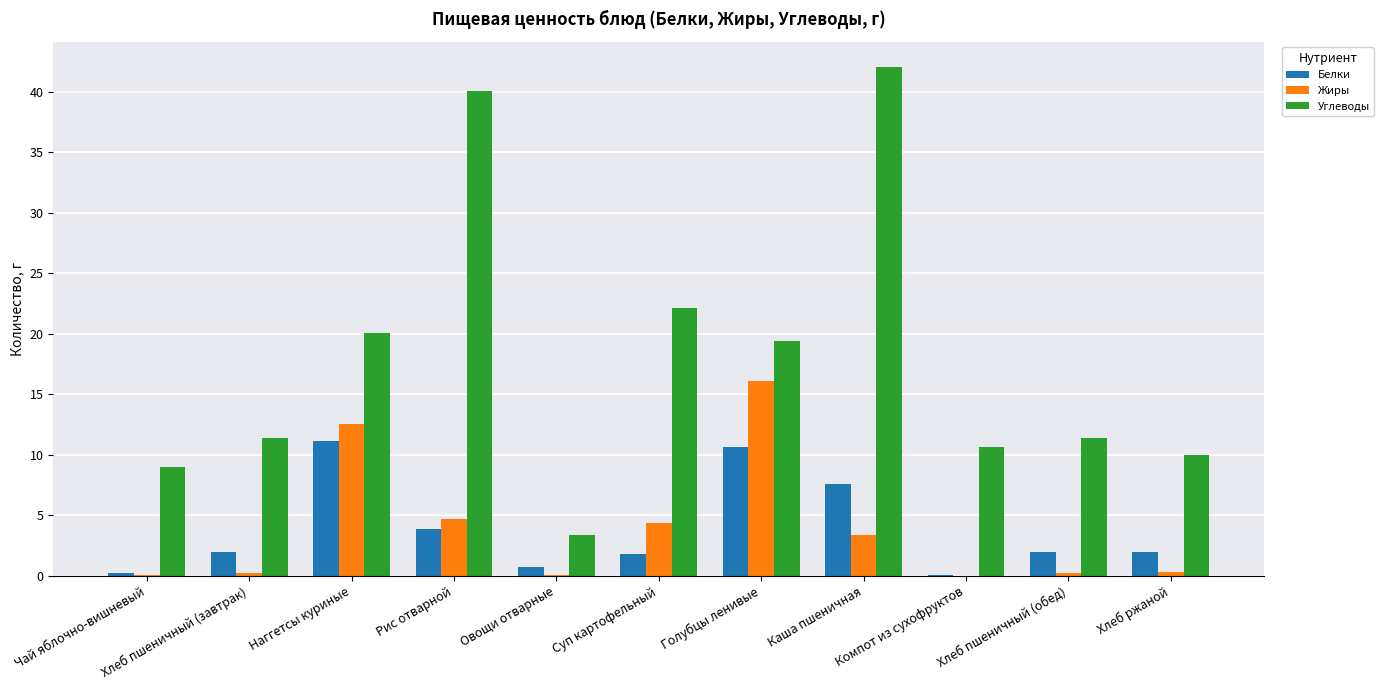

What is the sum of all Белки values?

42.1